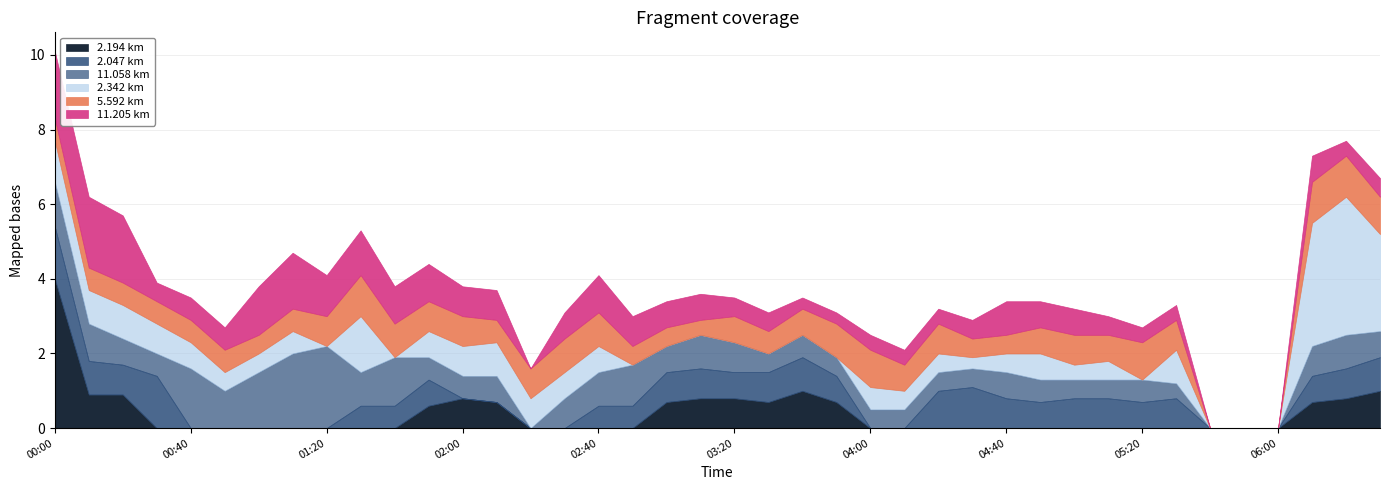

What are all the series names shown in the legend?

2.194 km, 2.047 km, 11.058 km, 2.342 km, 5.592 km, 11.205 km